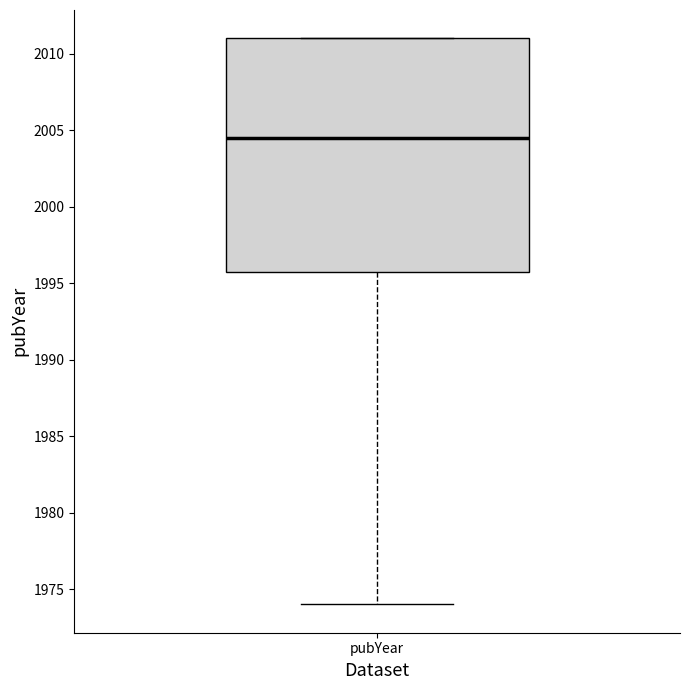

Where does the lower whisker of the box for pubYear end on the y-axis? The values are not printed on the chart, so give them approximately, as read against the axis.

1974.0